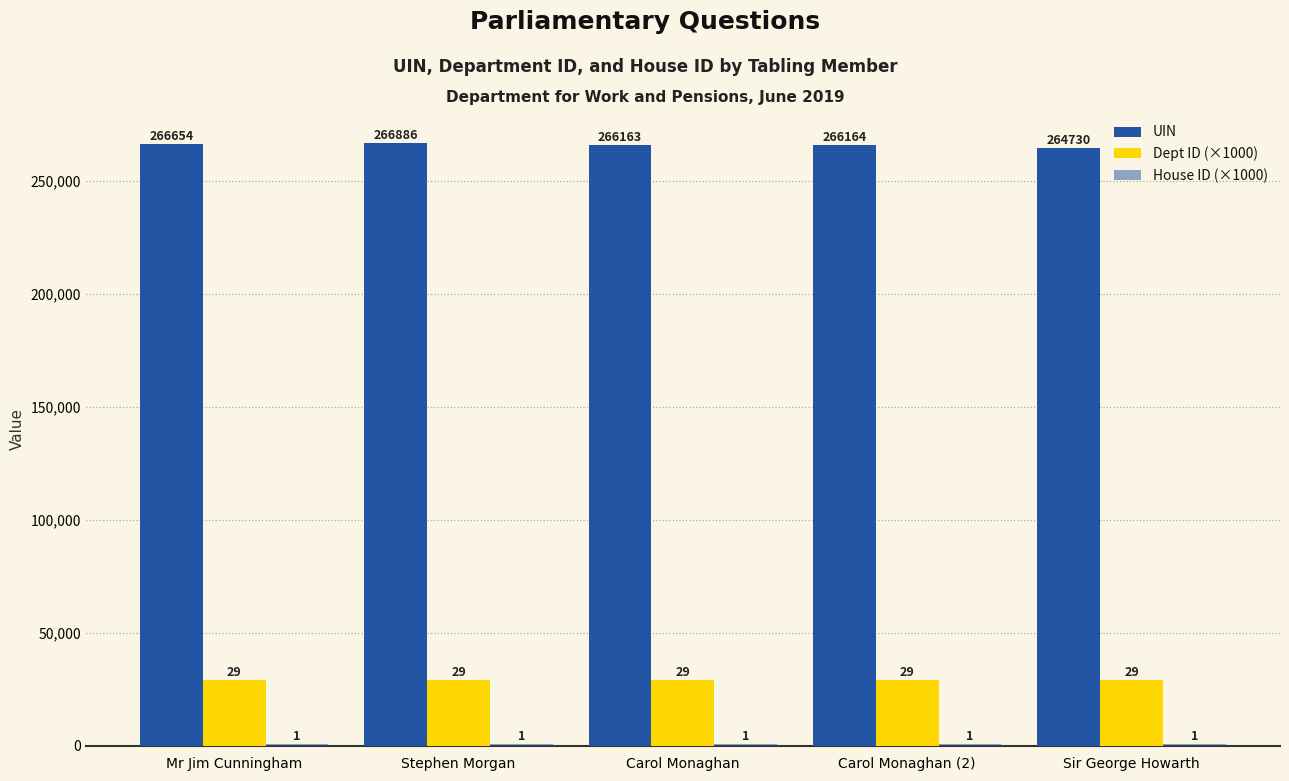

How many bars are there in total?

15